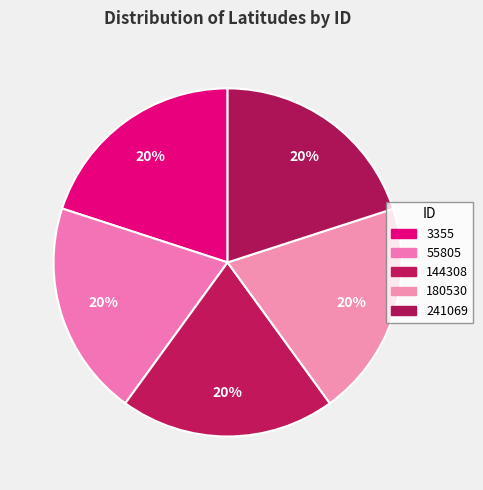

The 3355 slice represents 33% of the pie. True or false?

False